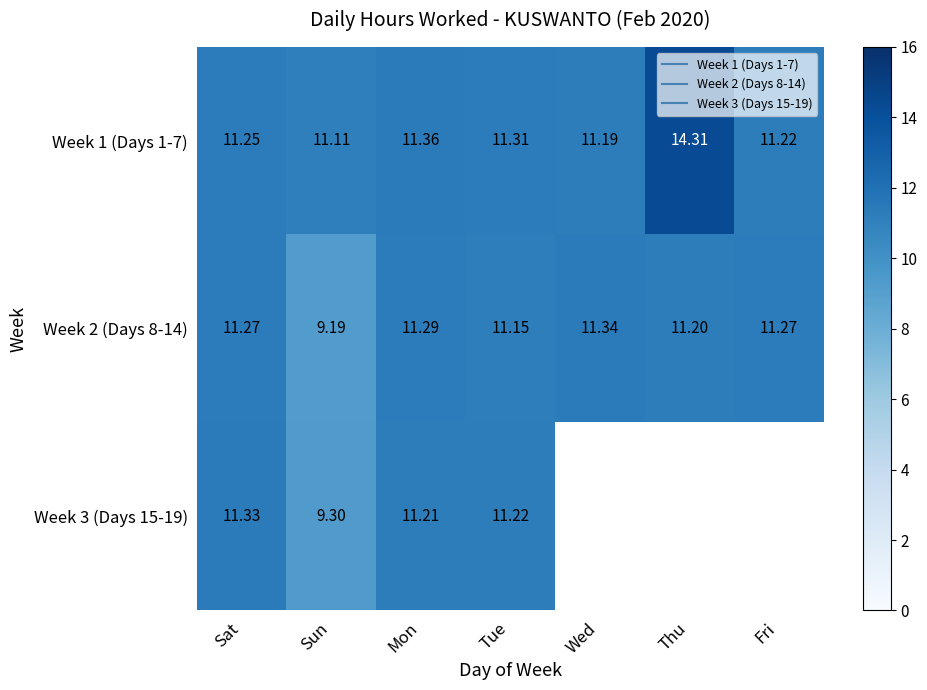

What is the total value across all series at Sat?

33.9